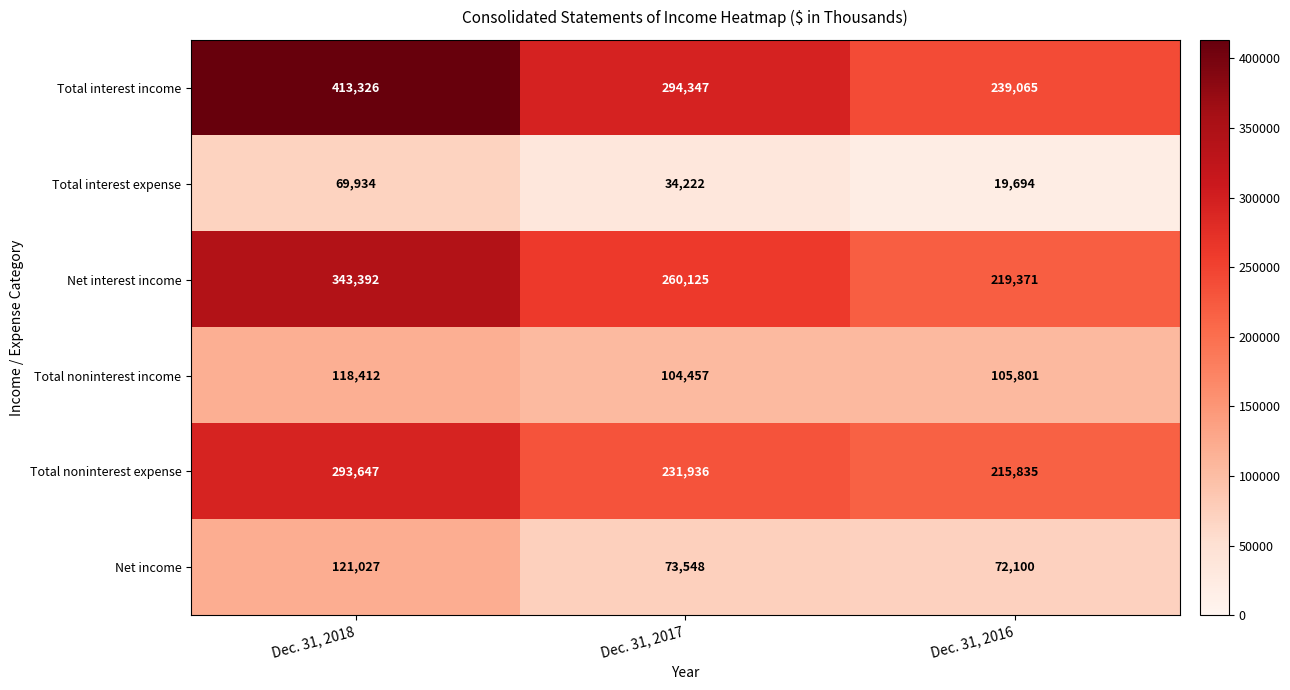

At how many categories does at least one series exceed 347609?

1